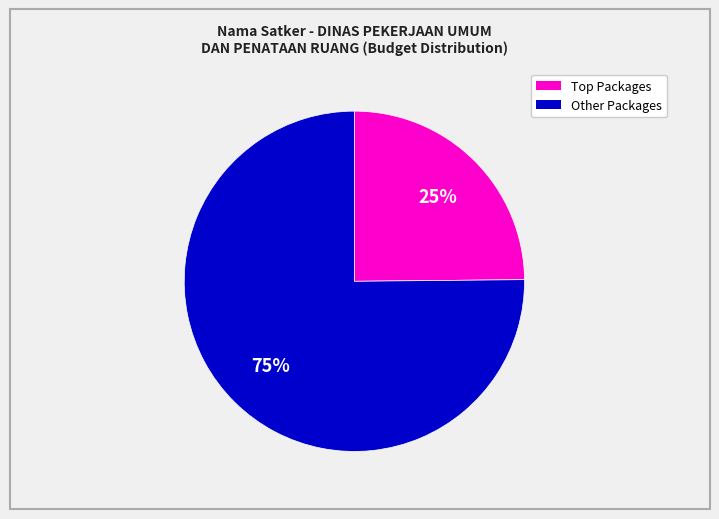

Is there a majority slice in this chart?

Yes